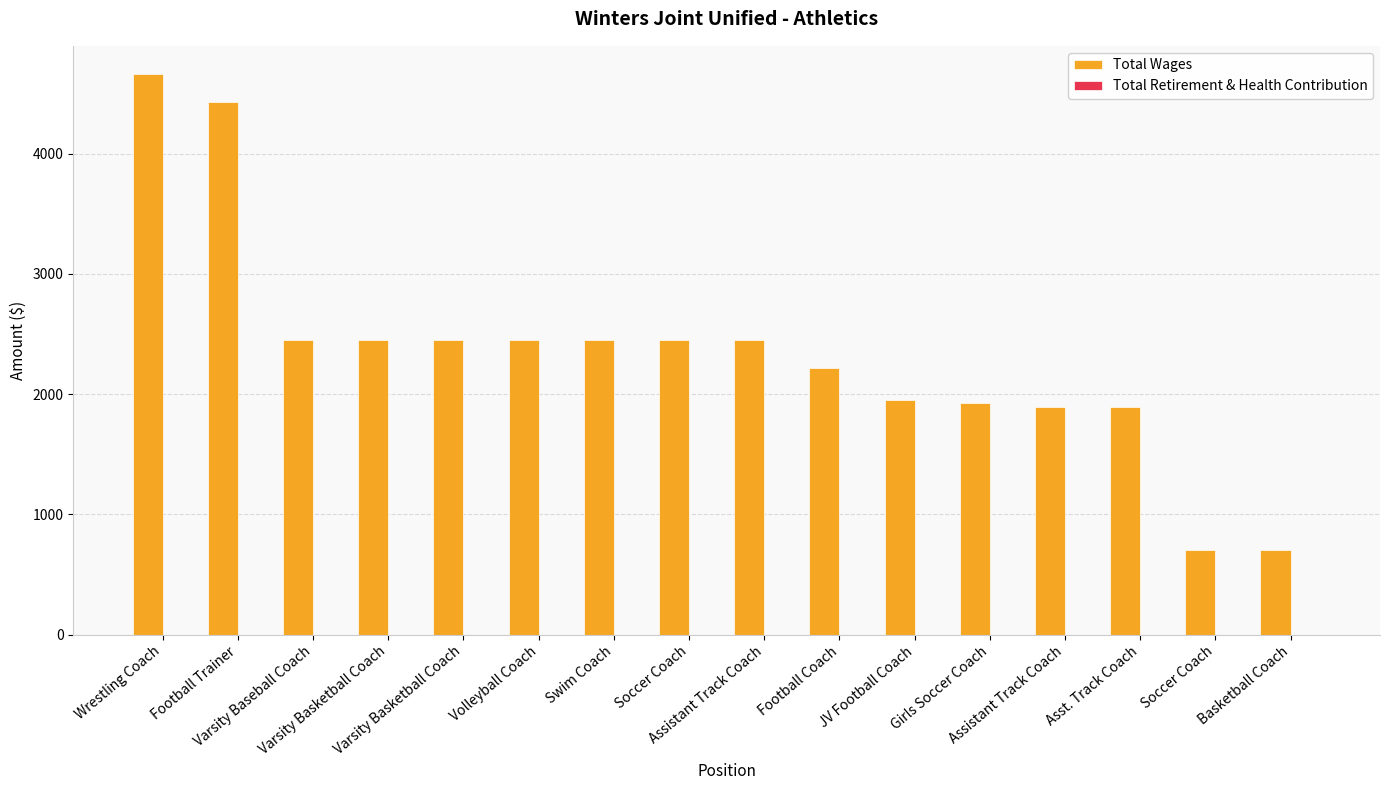

Are the bars horizontal?

No